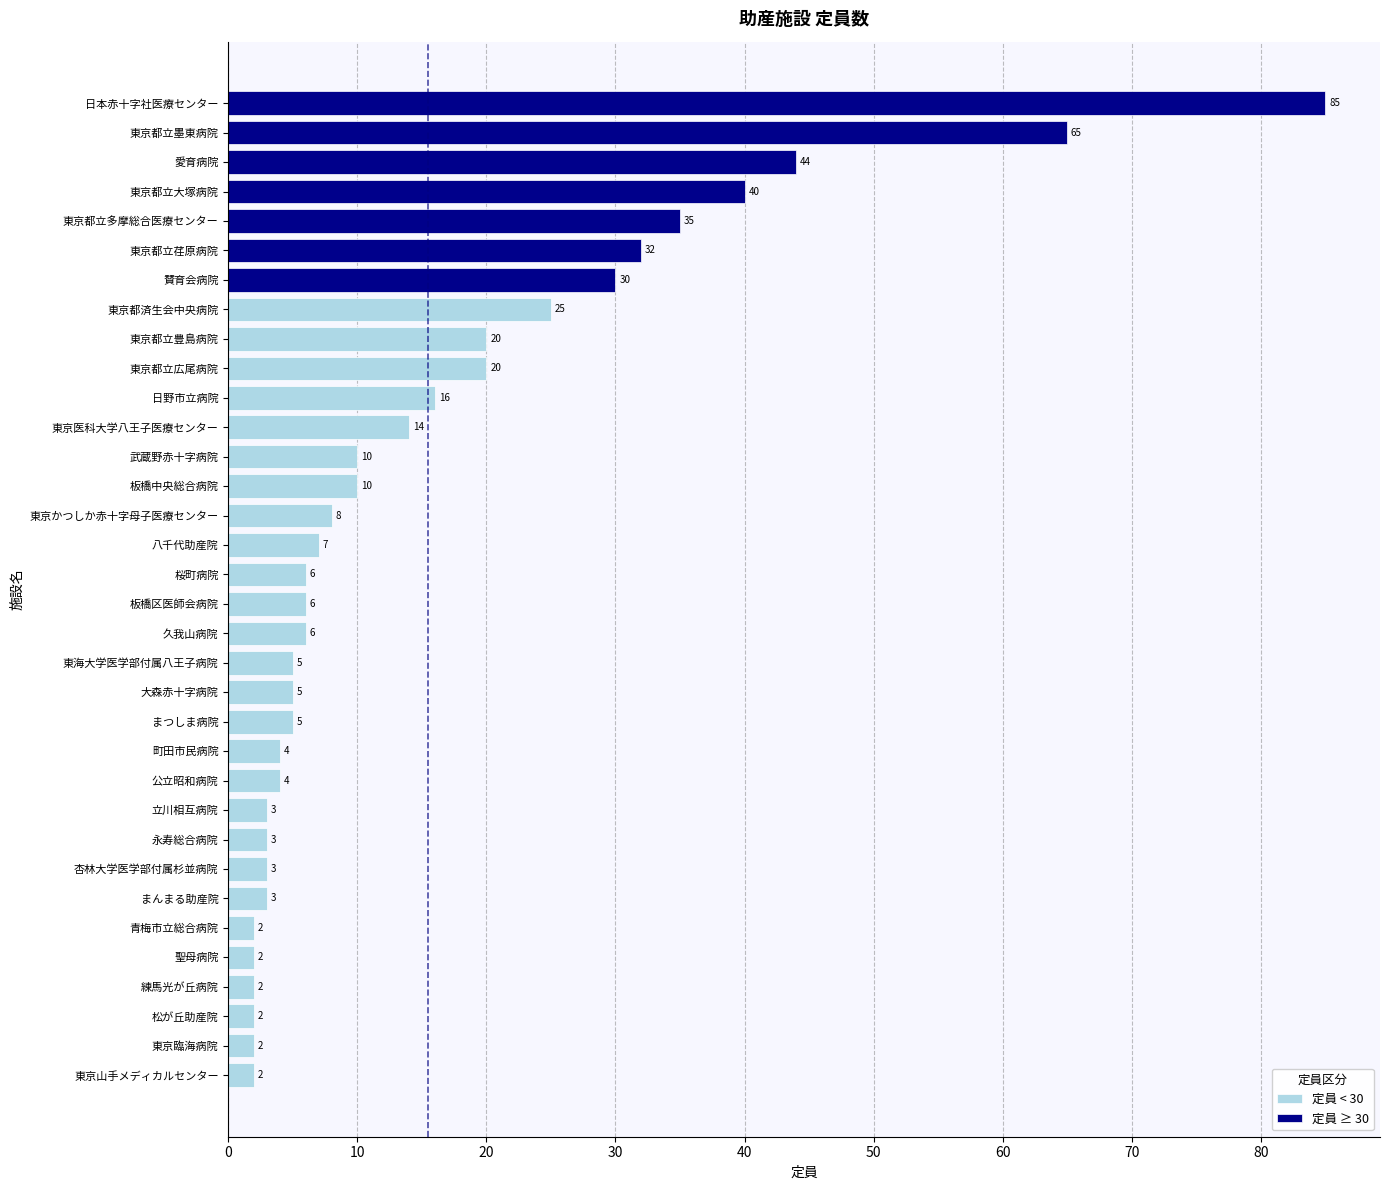

How many data points are above 6?

16